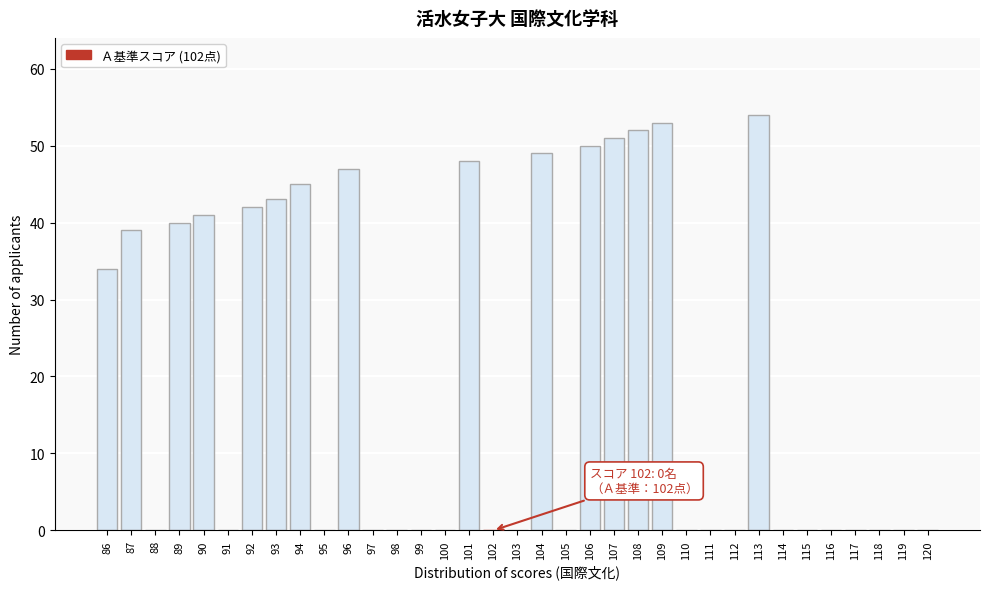

Between 102 and 86, which is larger?

86